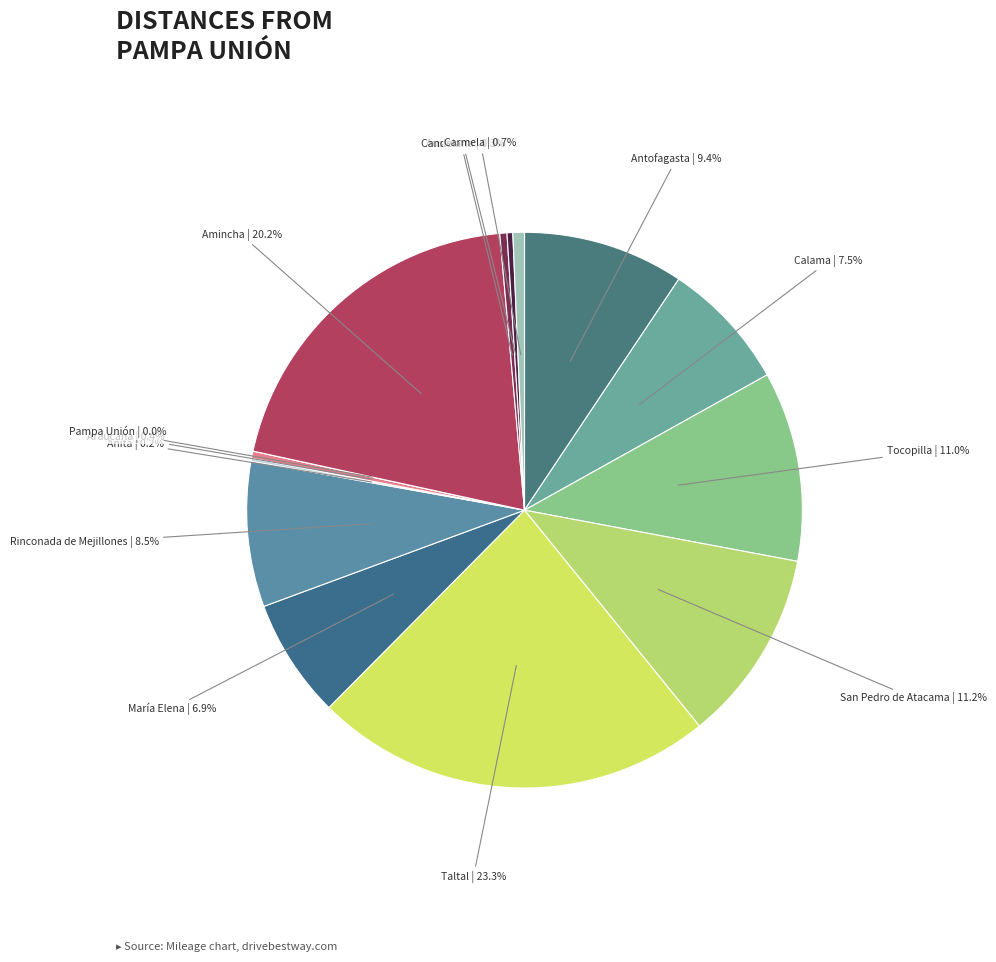

What is the largest slice in the pie chart?

Taltal